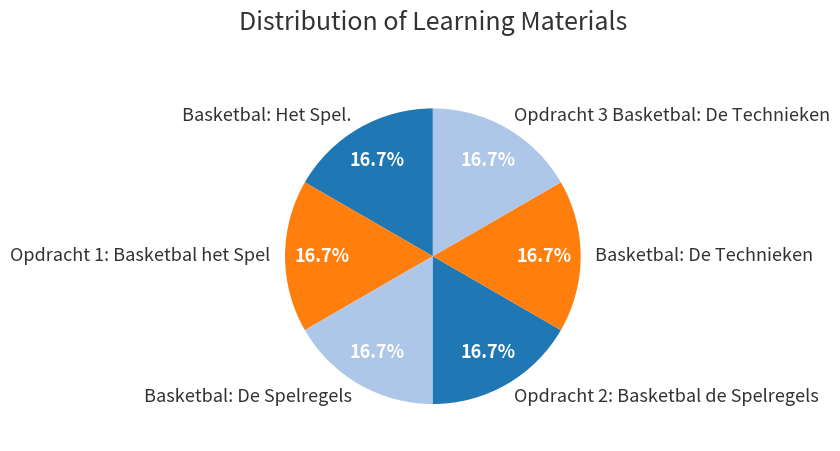

What percentage is the Basketbal: De Spelregels slice, to the nearest percent?

17%